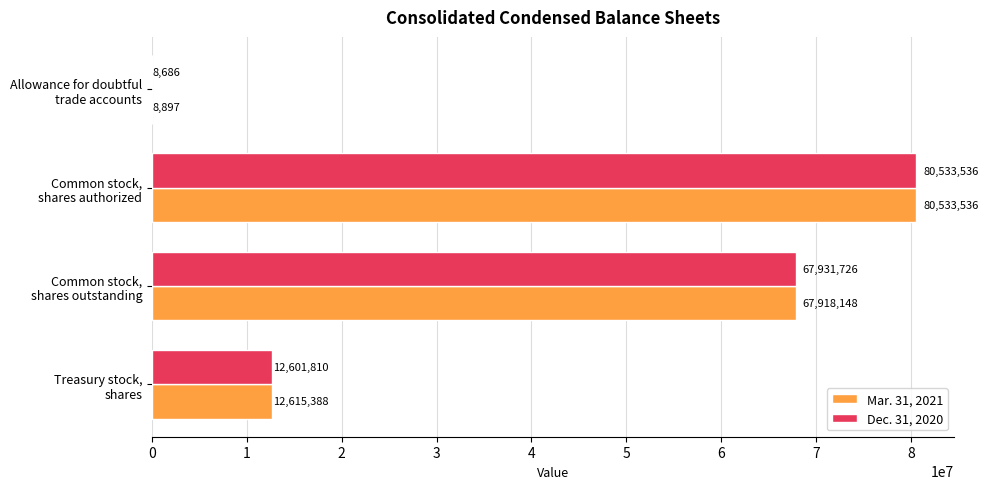

What is the average value of the Dec. 31, 2020 series?

40268940